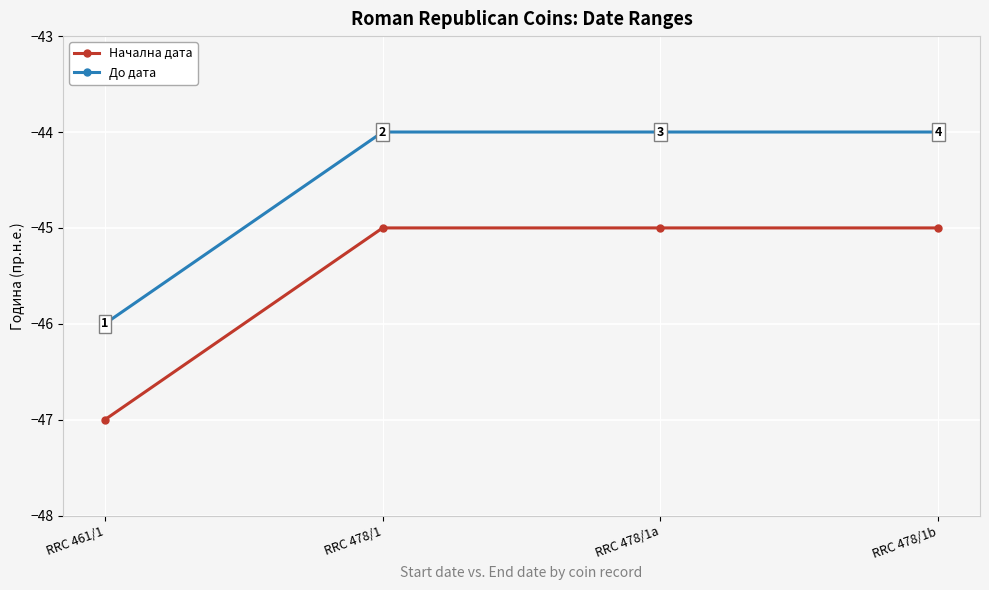

What is the difference between the highest and lowest values at RRC 478/1?

1